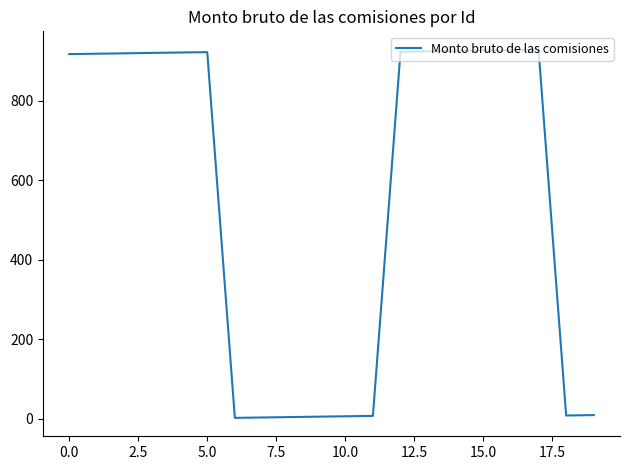

Does the chart have visible grid lines?

No